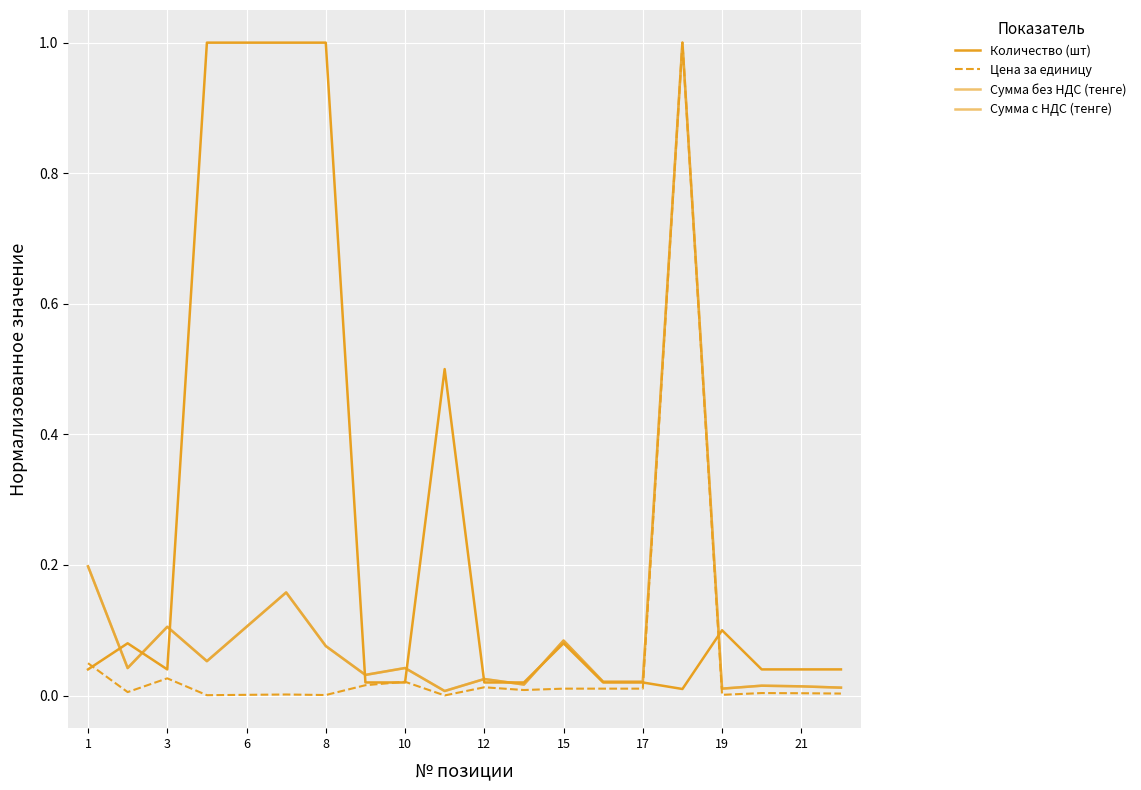

What is the greatest value displayed?

1.0